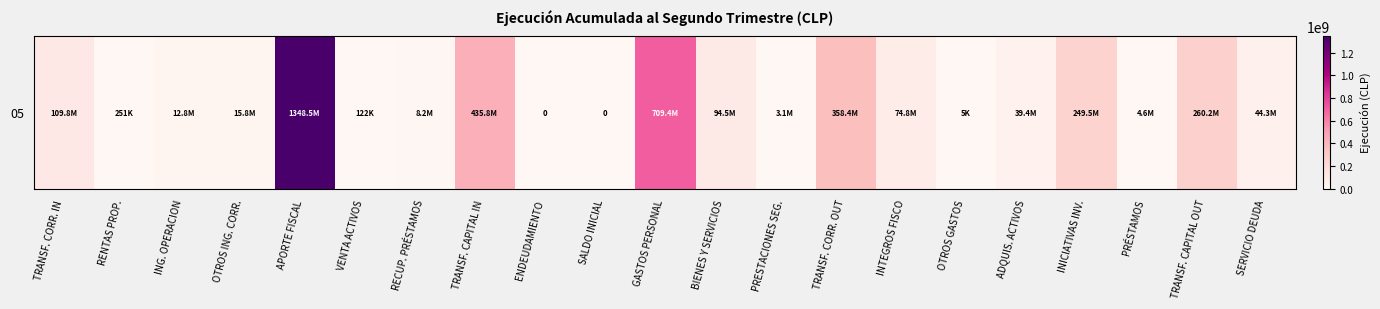

How many values are below 39380101?

10